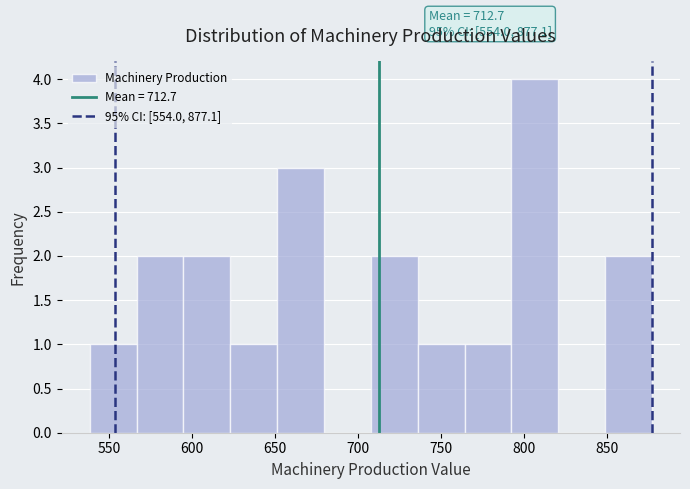

Which range on the x-axis has the tallest bar?

795 to 820